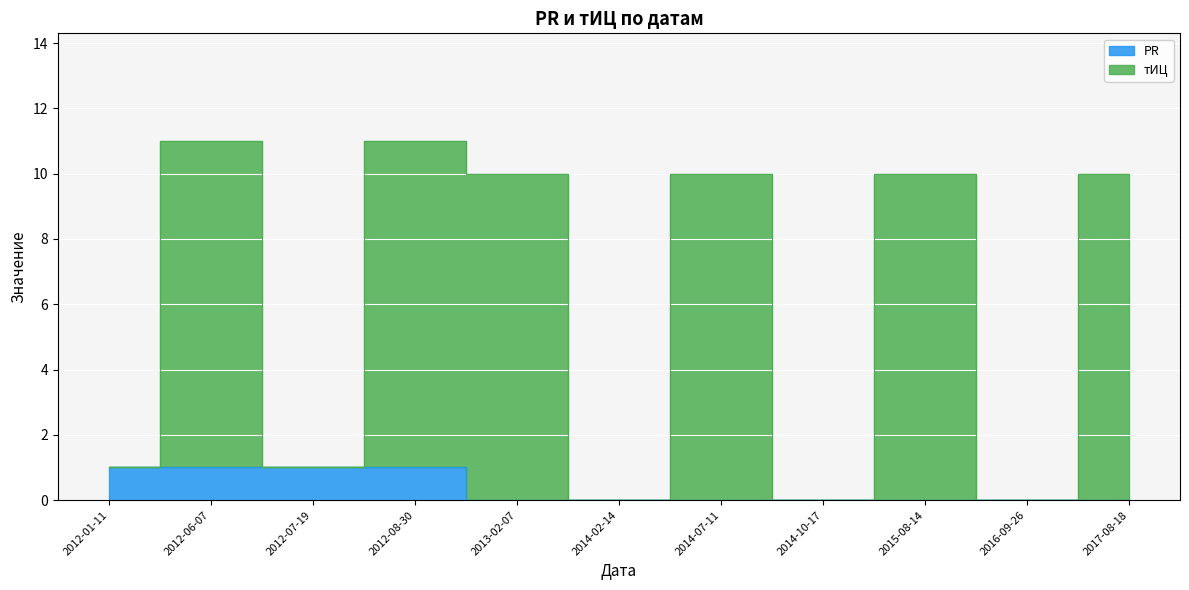

What is the label of the 10th point from the right?

2012-06-07